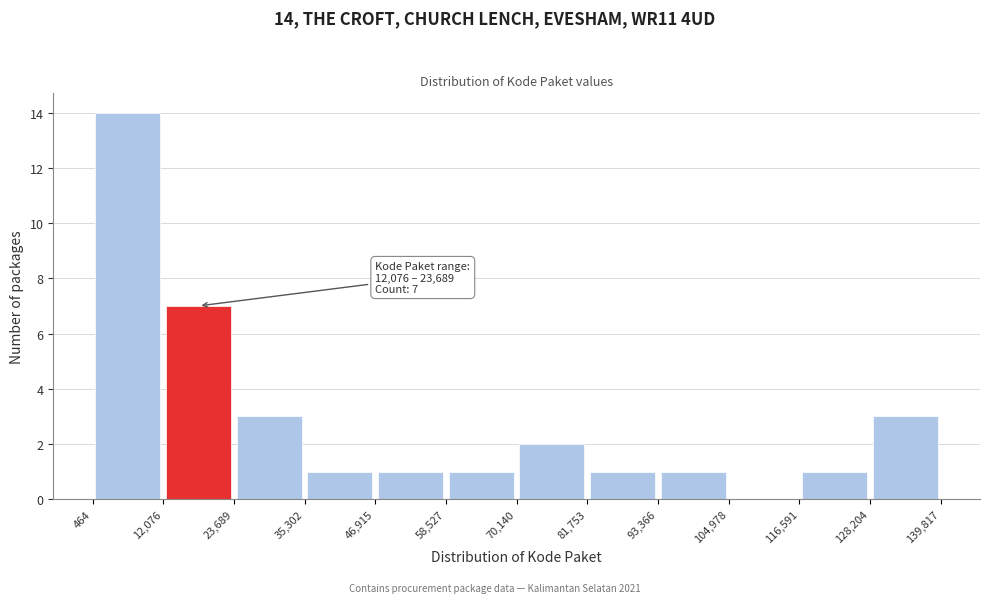

Which range on the x-axis has the tallest bar?

464 to 12,076